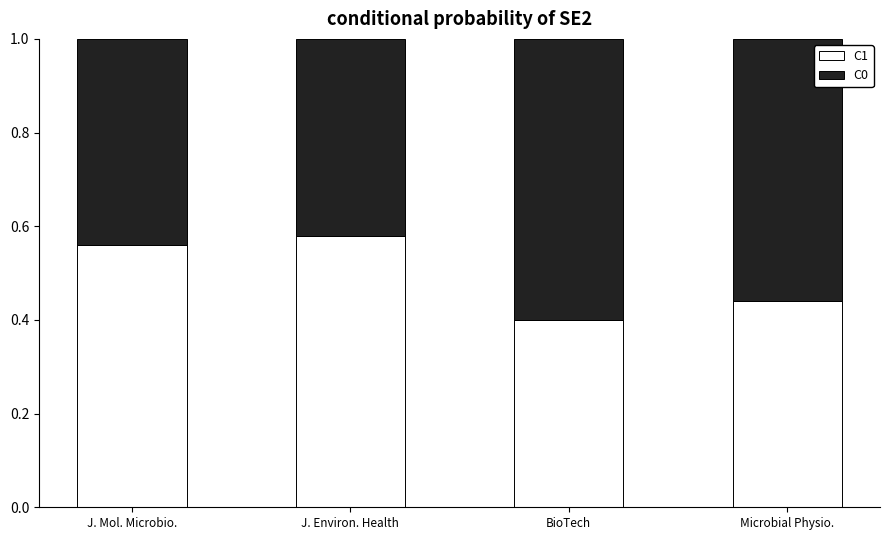

What is the total value across all series at Microbial Physio.?

1.0